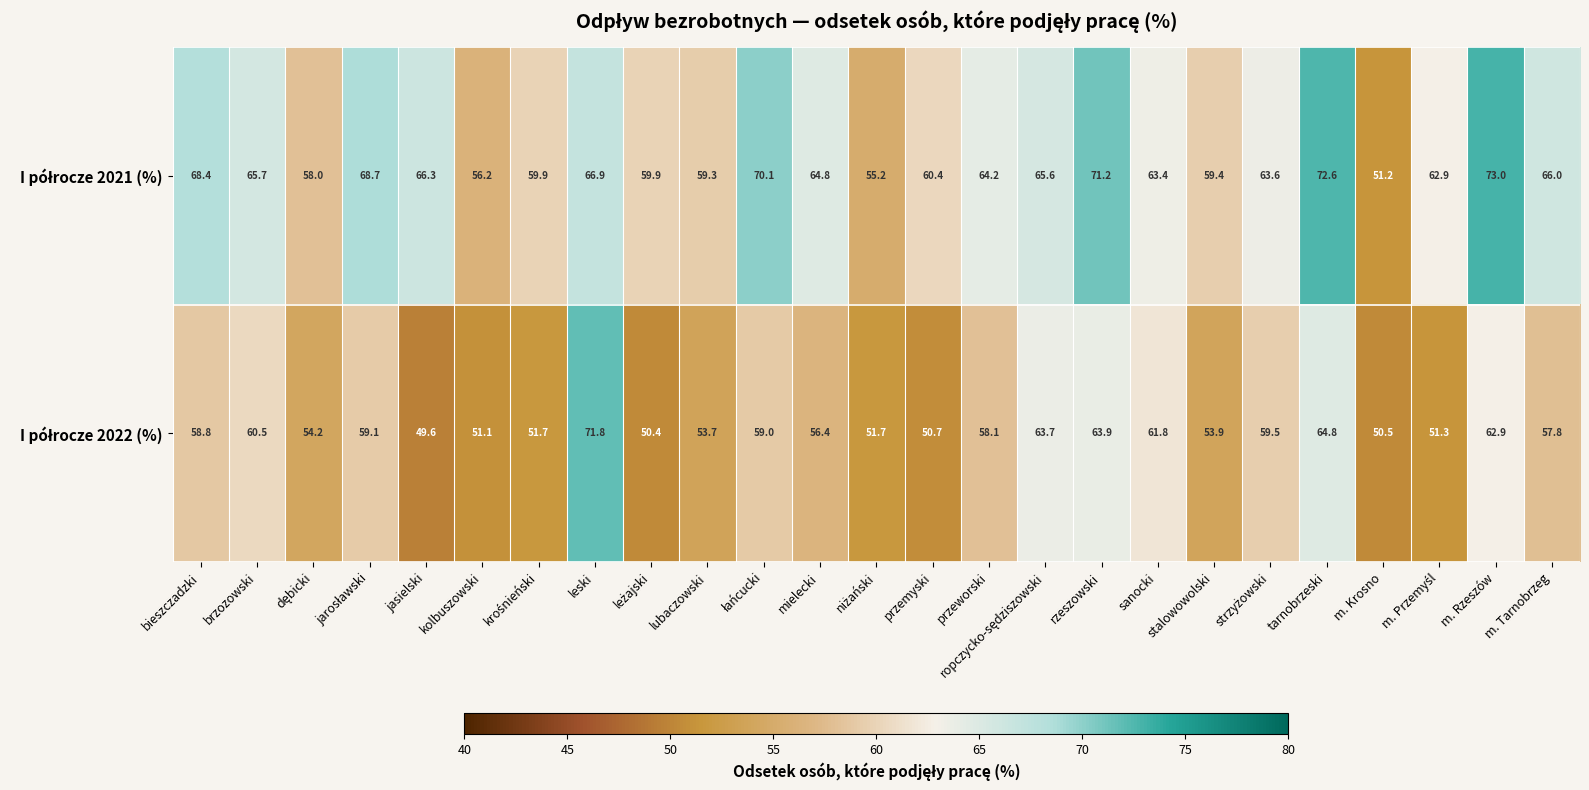

At which category is the sum across all series the highest?

leski